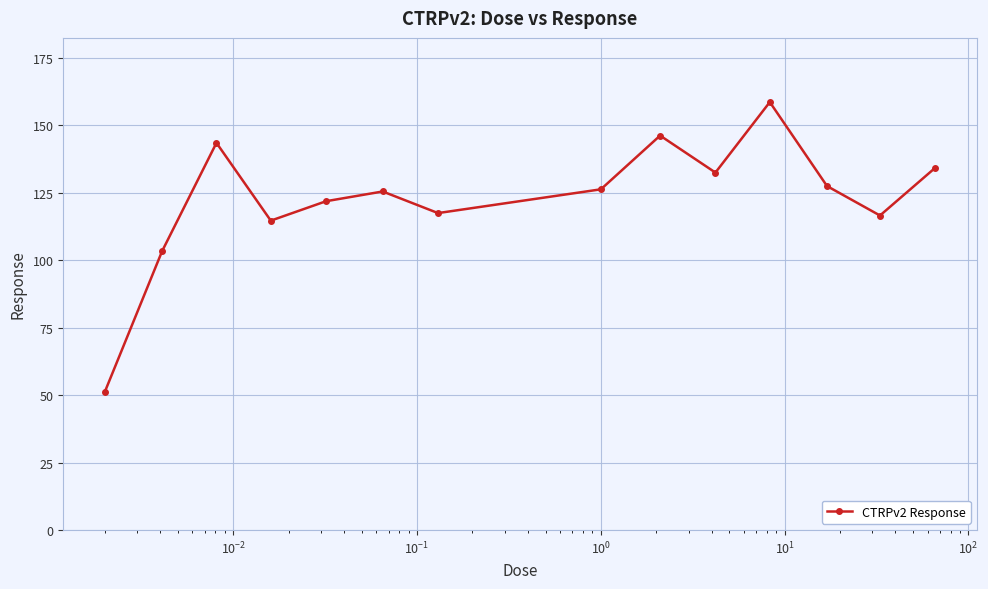

True or false: there are more than 2 points higher than both neighbors.

True